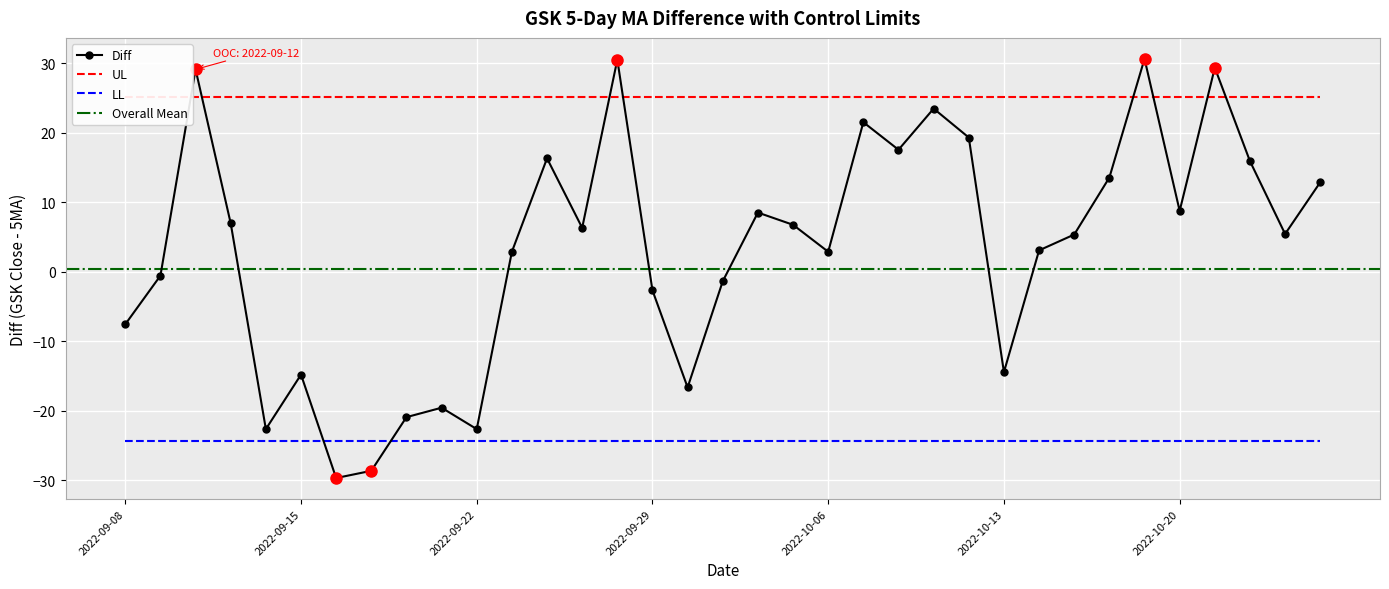

Rank the categories by LL value from lowest to highest.

2022-09-08, 2022-09-09, 2022-09-12, 2022-09-13, 2022-09-14, 2022-09-15, 2022-09-16, 2022-09-19, 2022-09-20, 2022-09-21, 2022-09-22, 2022-09-23, 2022-09-26, 2022-09-27, 2022-09-28, 2022-09-29, 2022-09-30, 2022-10-03, 2022-10-04, 2022-10-05, 2022-10-06, 2022-10-07, 2022-10-10, 2022-10-11, 2022-10-12, 2022-10-13, 2022-10-14, 2022-10-17, 2022-10-18, 2022-10-19, 2022-10-20, 2022-10-21, 2022-10-24, 2022-10-25, 2022-10-26